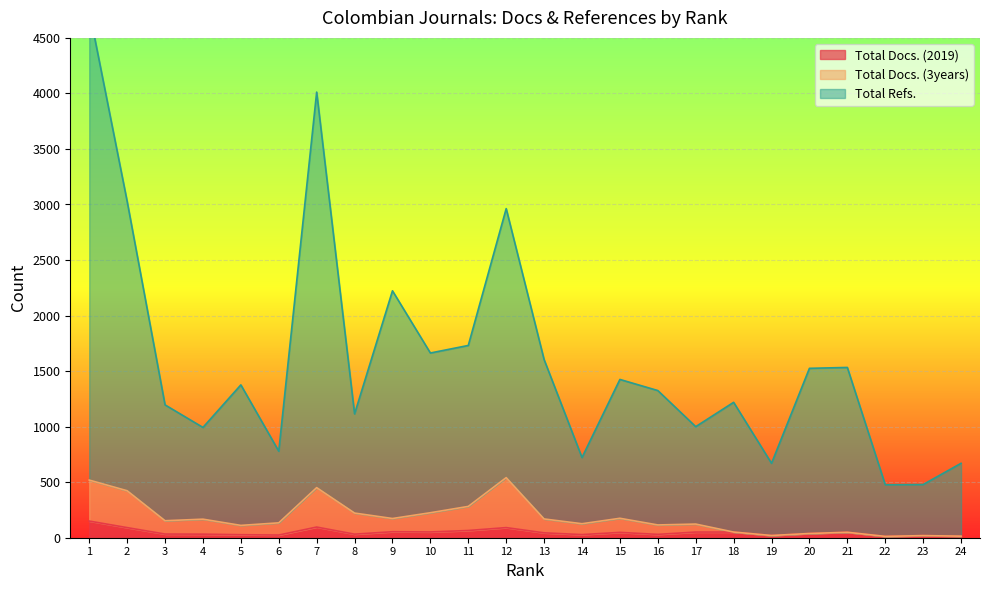

How many lines are shown in the chart?

3